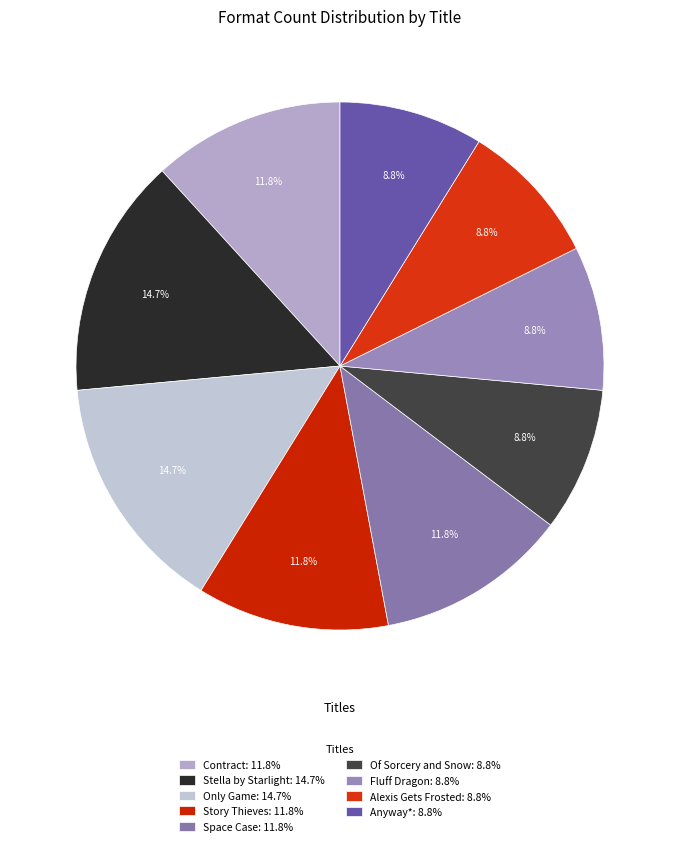

How many segments does this pie chart have?

9